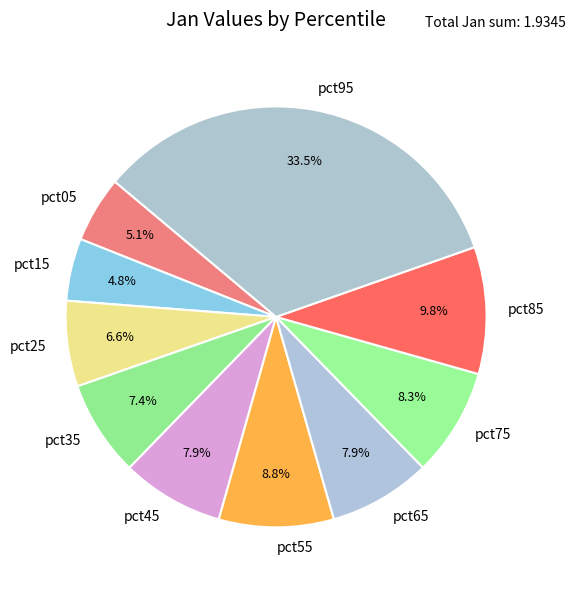

What is the largest slice in the pie chart?

pct95